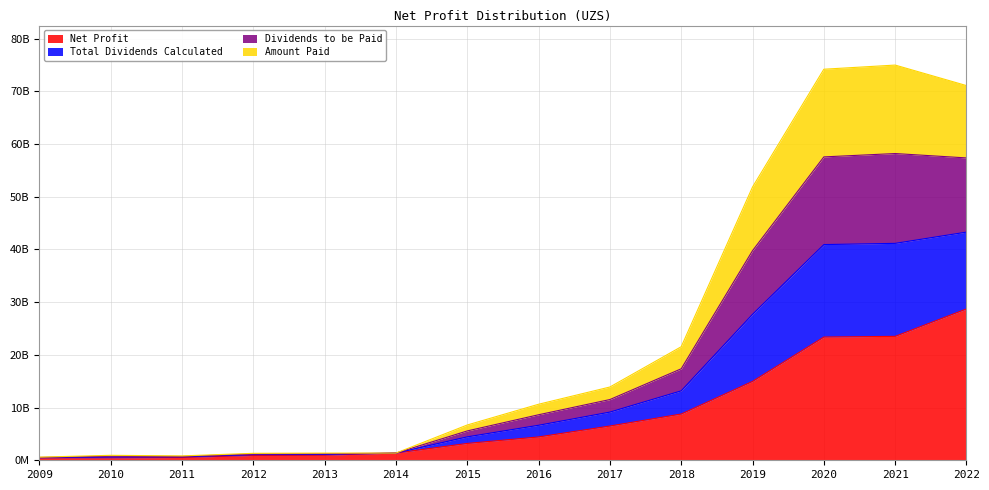

Rank the categories by Net Profit value from lowest to highest.

2009, 2010, 2011, 2012, 2013, 2014, 2015, 2016, 2017, 2018, 2019, 2020, 2021, 2022